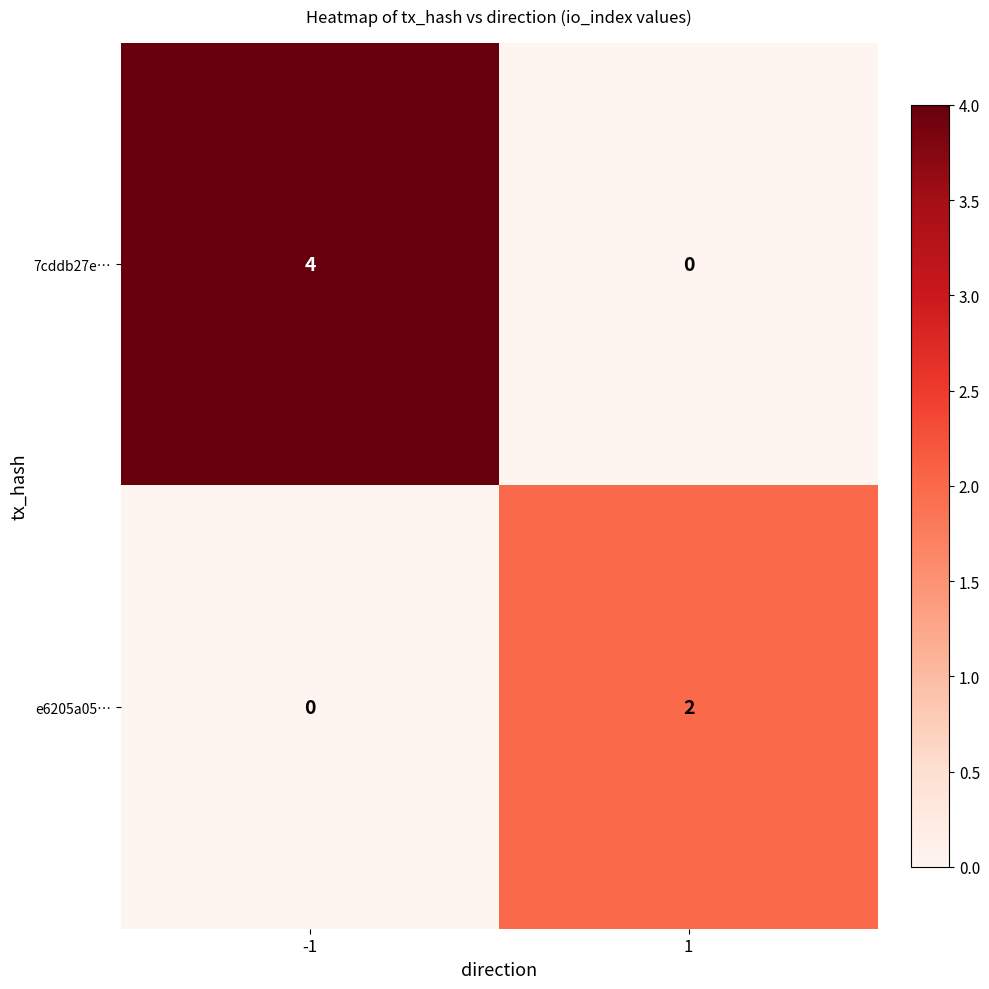

At -1, list the series in order from largest to smallest.

7cddb27e…, e6205a05…